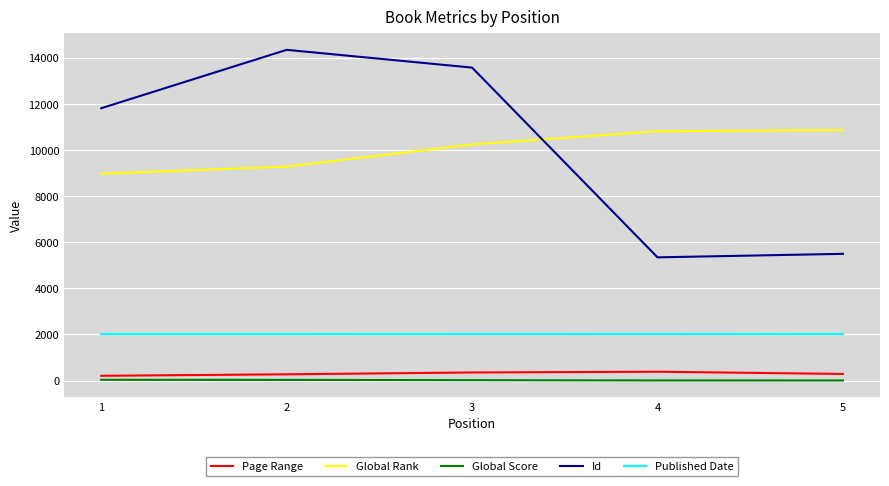

True or false: Global Score and Page Range intersect in this chart.

False